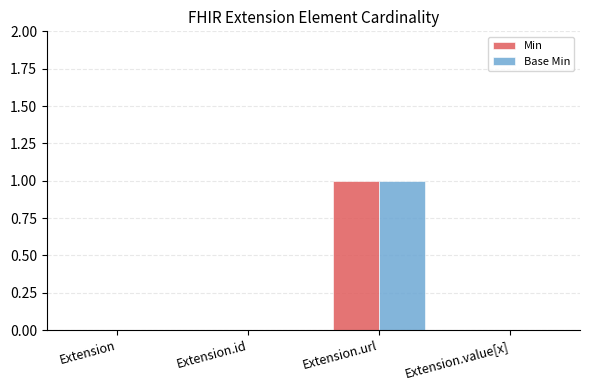

At which category does the chart reach its peak across all series?

Extension.url